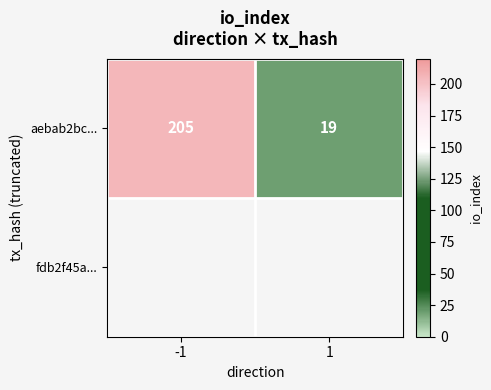

Between 1 and -1, which is larger?

-1